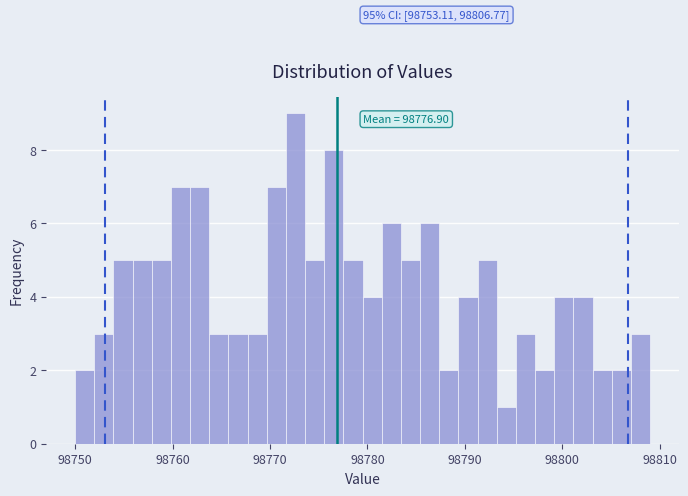

Around what value on the x-axis is the tallest bar? Give the approximate position of its centre, as read against the axis.

98773